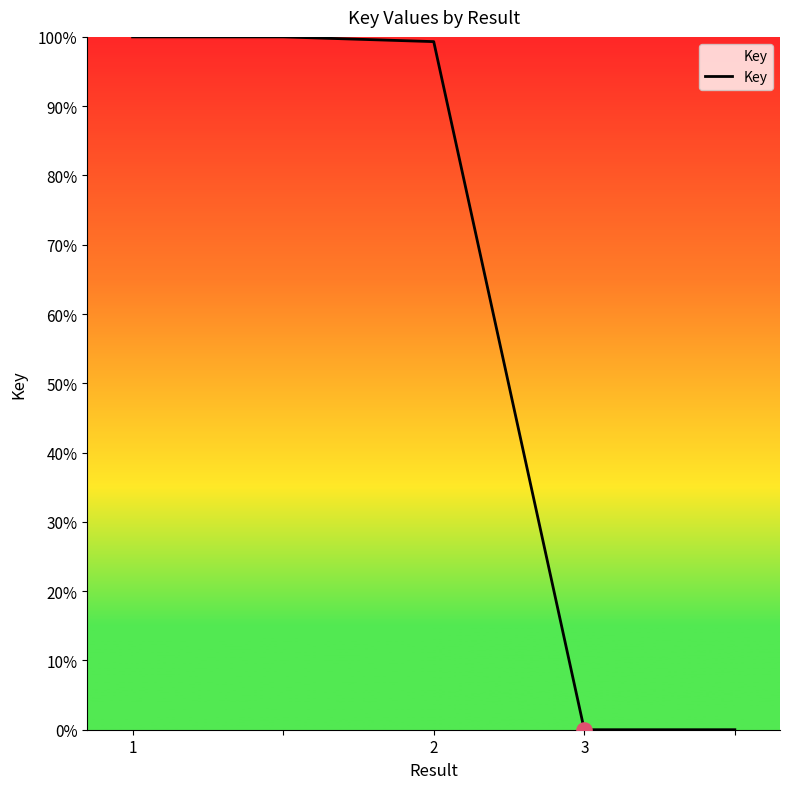

What is the greatest value displayed?

100.0